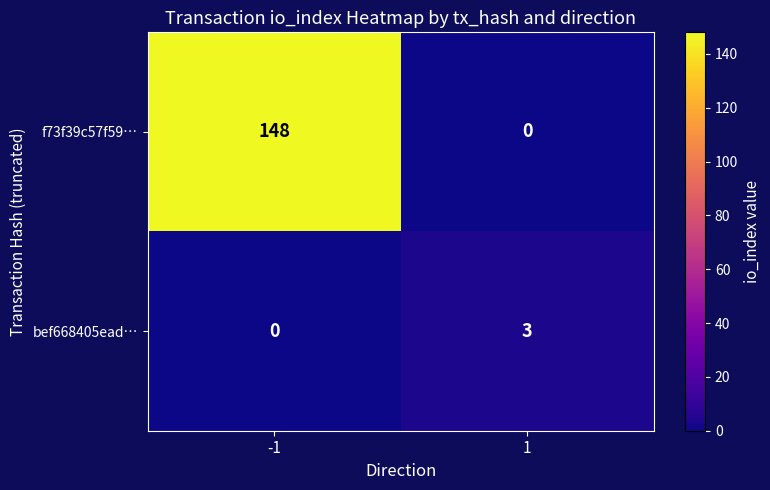

Which series has the largest total across all categories?

f73f39c57f59…